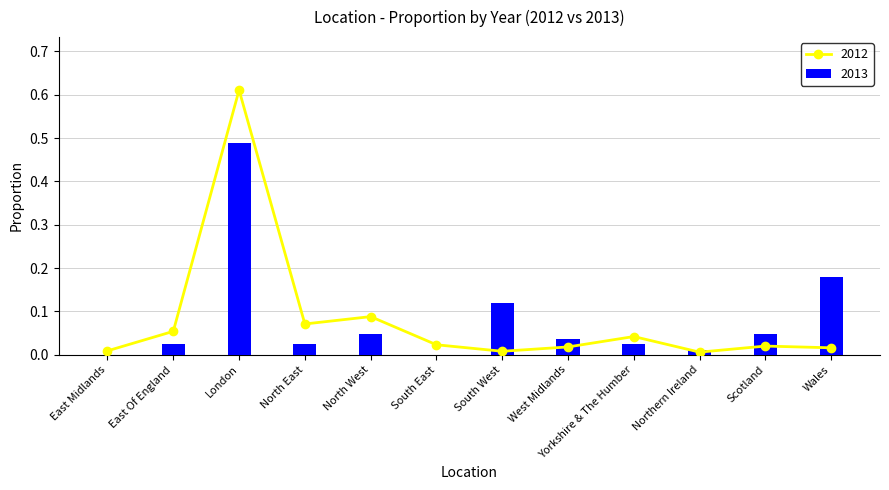

At which category is the sum across all series the highest?

London